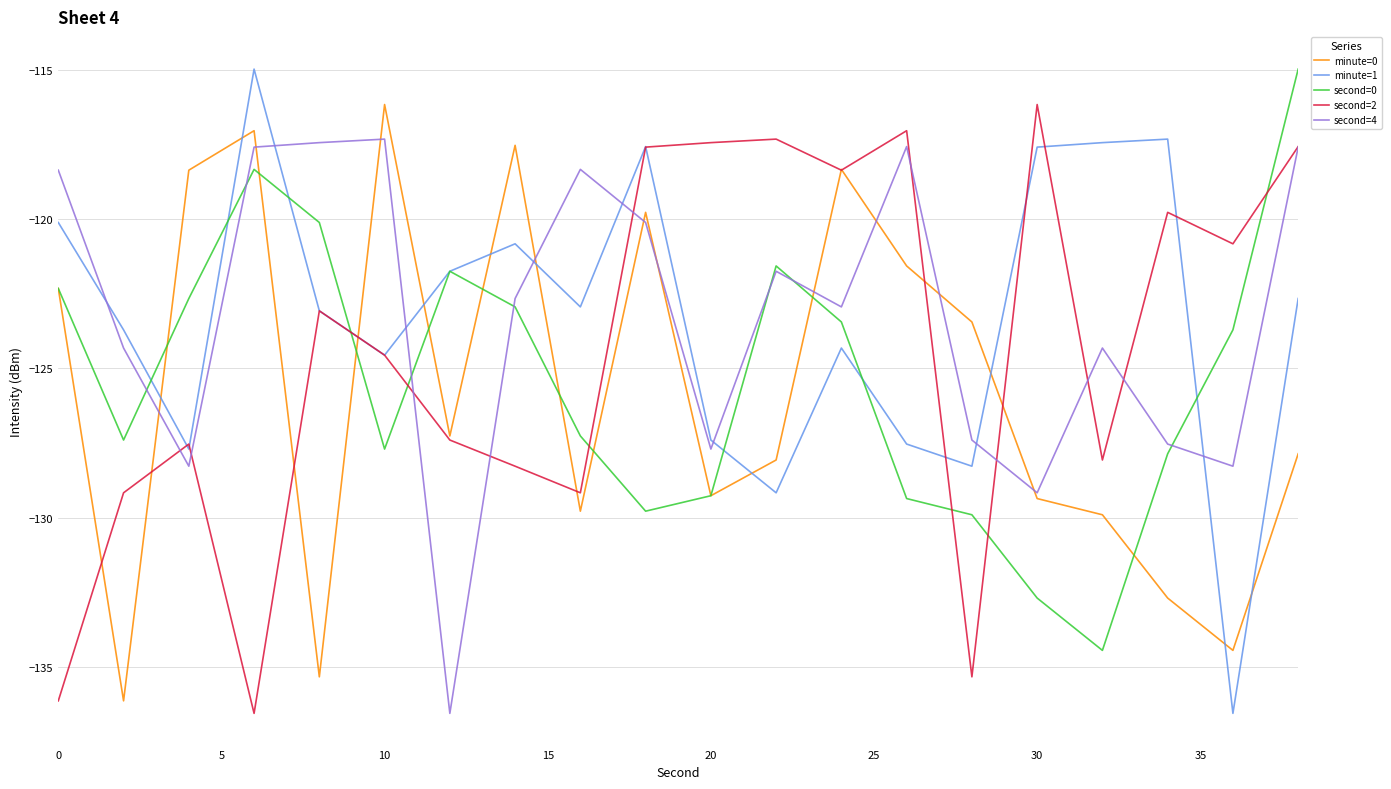

Which series has the largest range (max minus min)?

minute=1